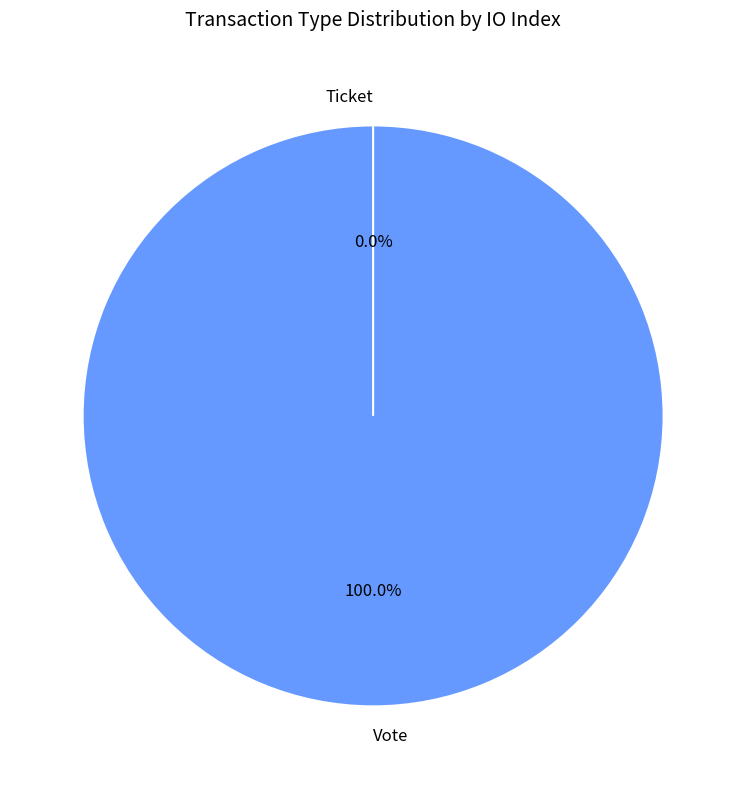

Combined, what portion of the pie is Vote and Ticket?

100.0%